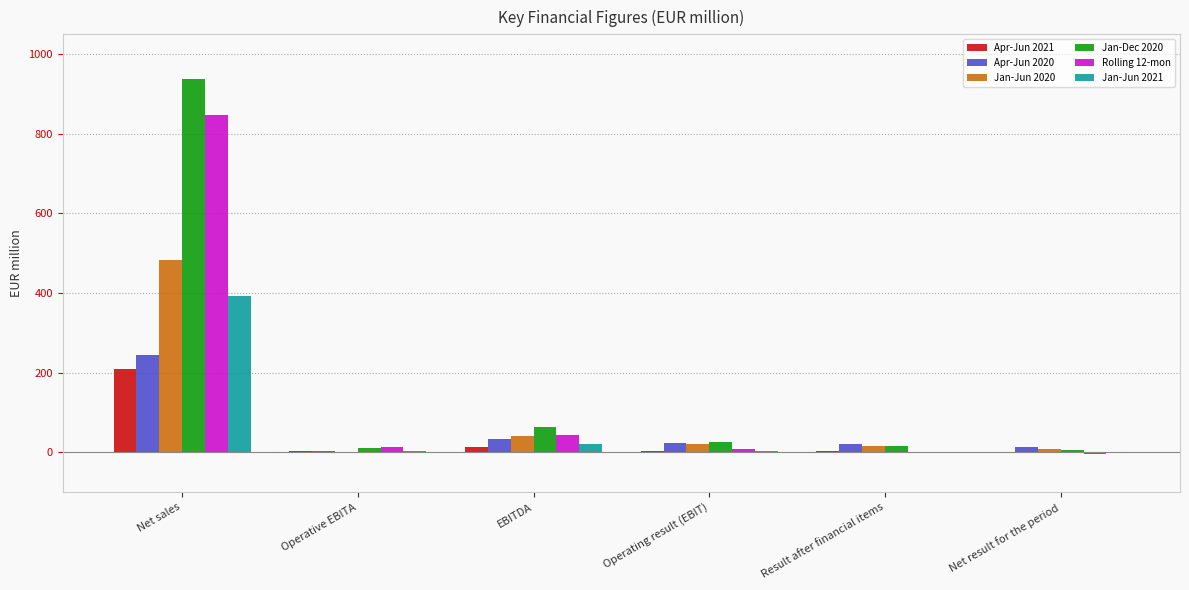

What is the maximum value for Jan-Dec 2020?

938.0